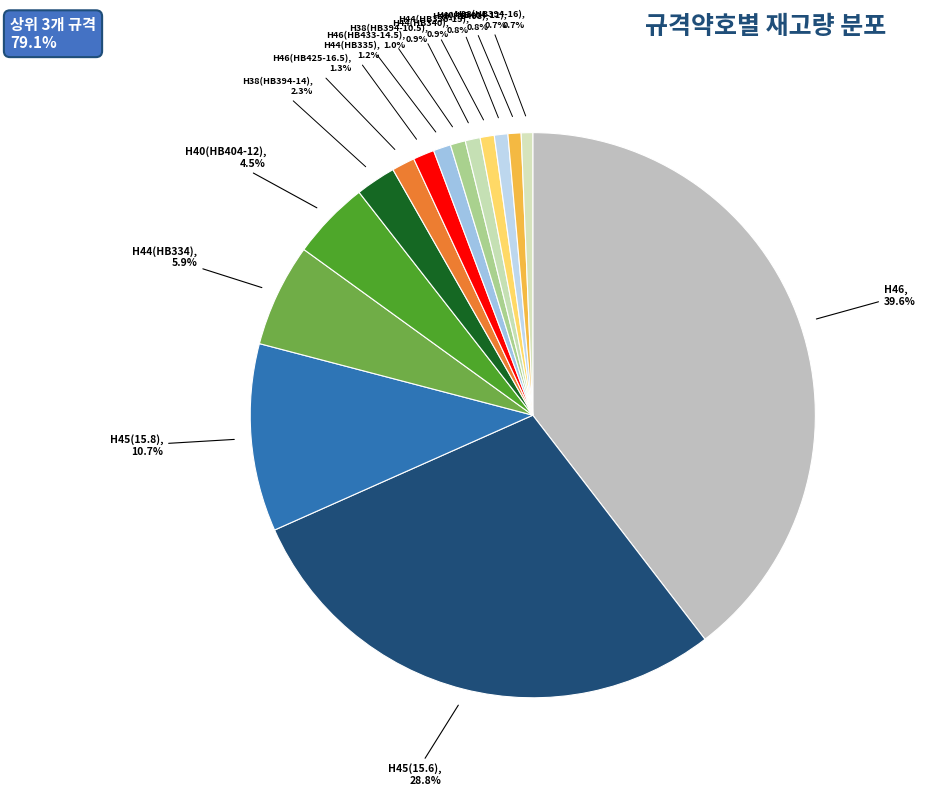

Count the number of slices in the pie.

15